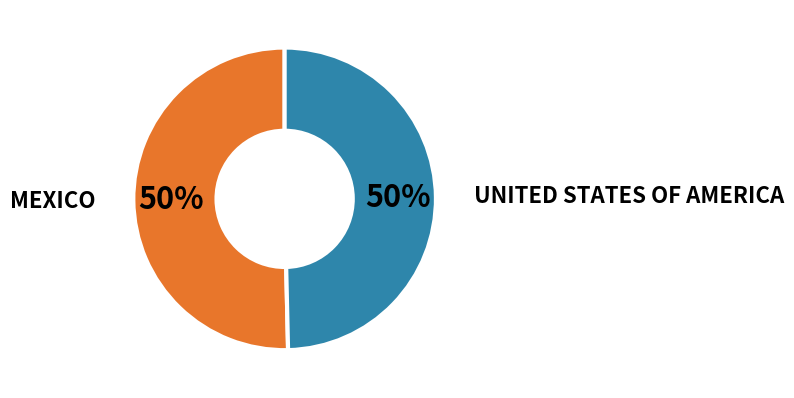

How many segments does this pie chart have?

2